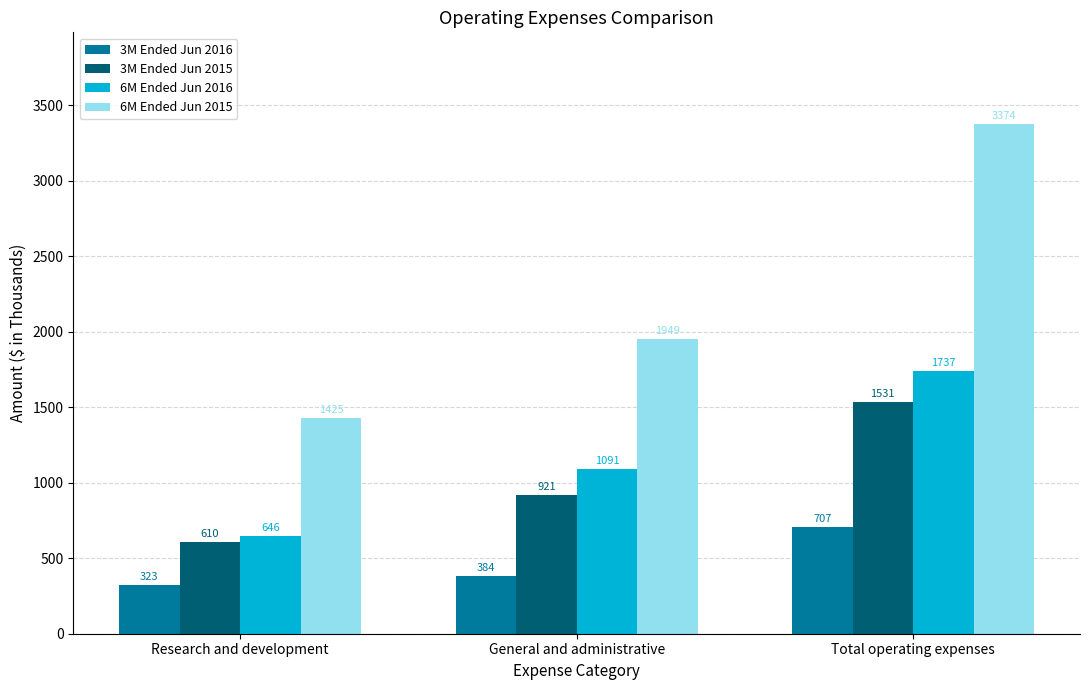

What is the sum of the 3M Ended Jun 2016 values at Total operating expenses and General and administrative?

1091